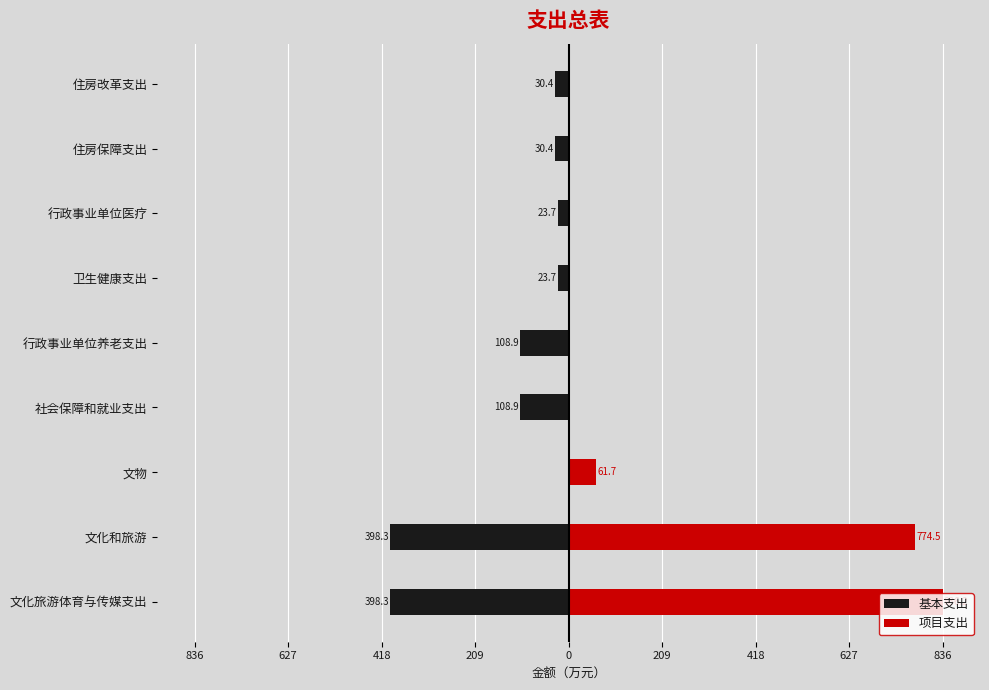

What is the value of the 项目支出 bar at the 1st from the left?

836.2